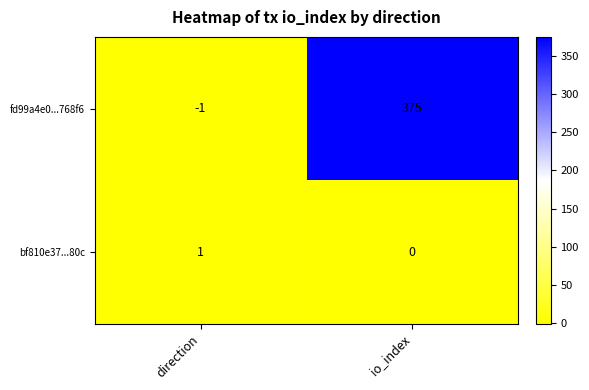

What is the difference between the fd99a4e0...768f6 values at direction and io_index?

376